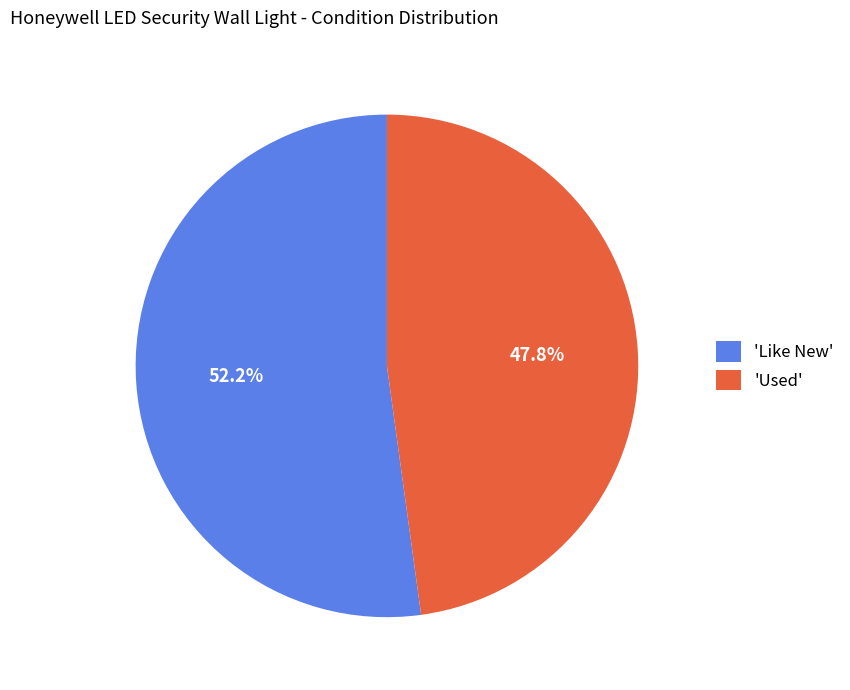

What is the ratio of the value at 'Like New' to the value at 'Used'?

1.1